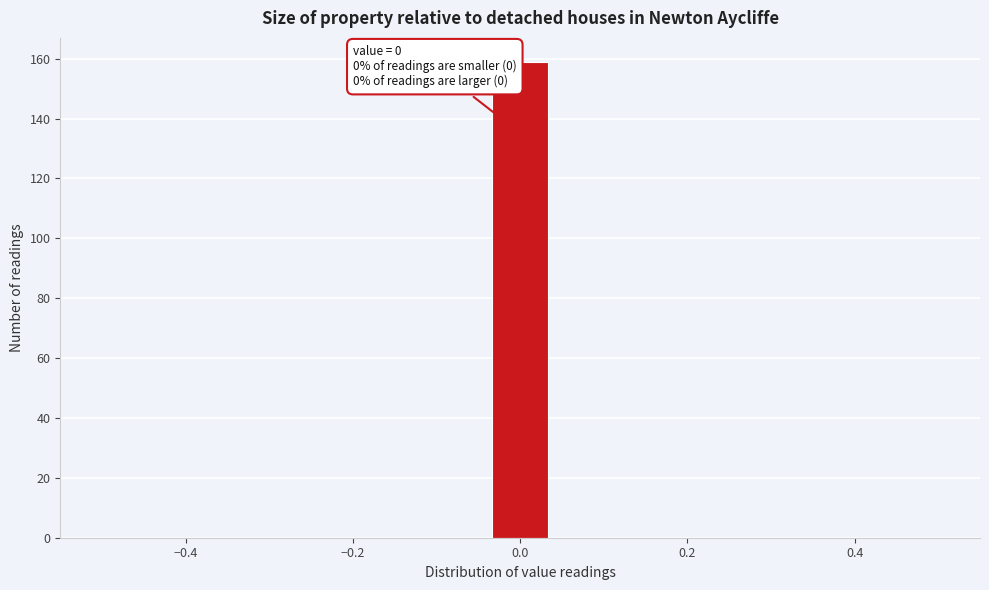

Read against the x-axis, roughly where is the centre of the tallest bar?

0.00